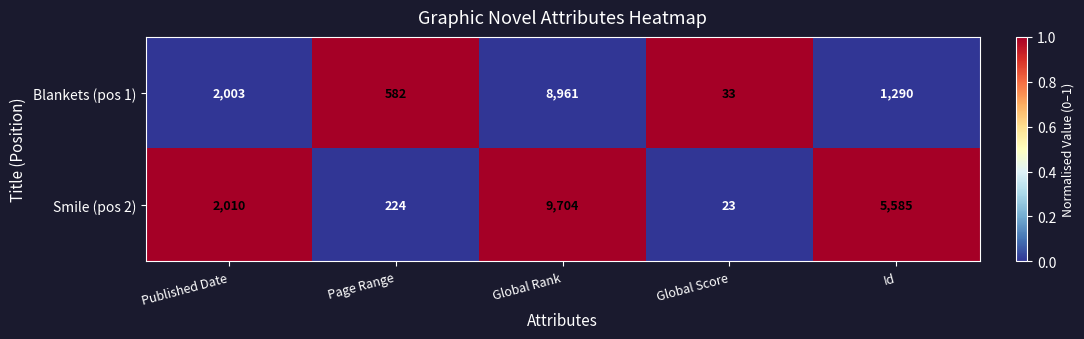

At which category does the chart reach its peak across all series?

Global Rank